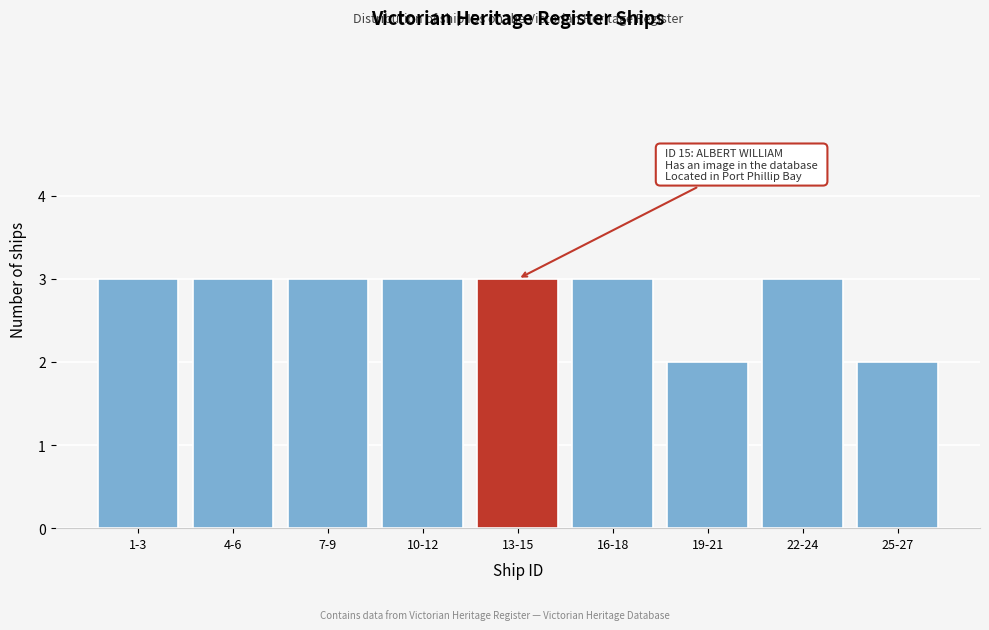

Reading right to left, extract all data points from this chart.

25-27=2	22-24=3	19-21=2	16-18=3	13-15=3	10-12=3	7-9=3	4-6=3	1-3=3